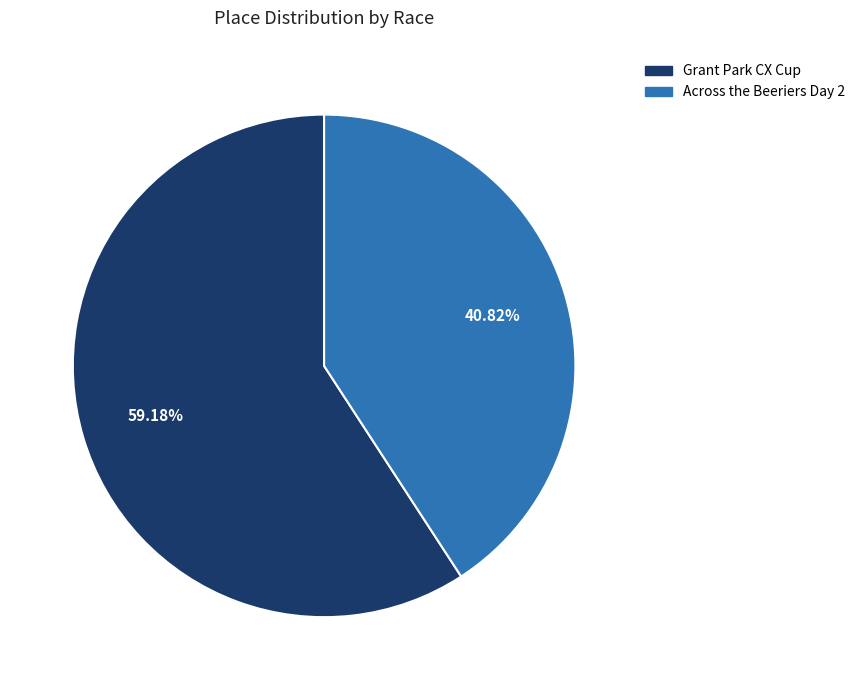

What portion of the pie excludes Across the Beeriers Day 2?

59.2%